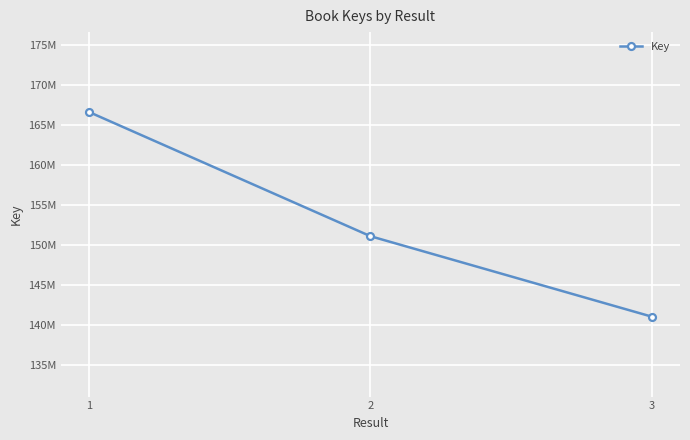

Does the chart have visible grid lines?

Yes